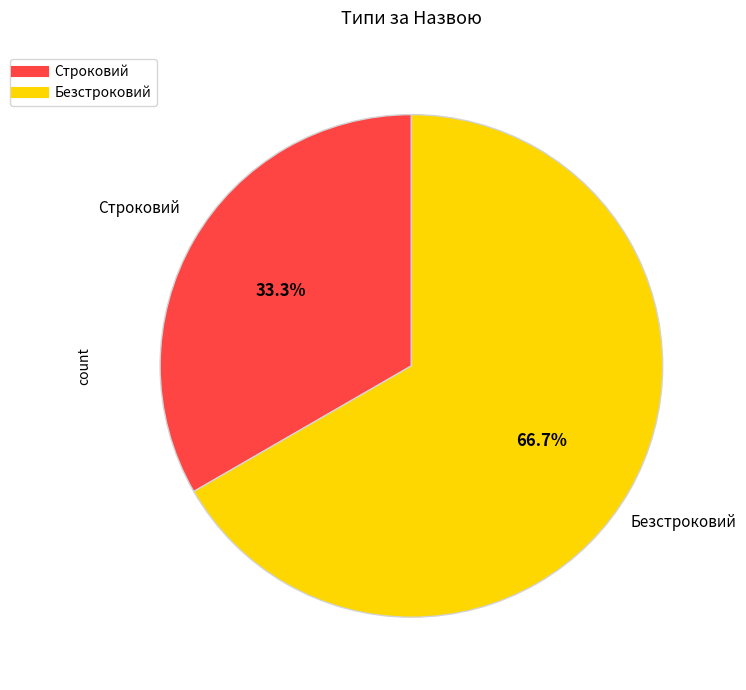

Combined, do Безстроковий and Строковий account for over 50%?

Yes